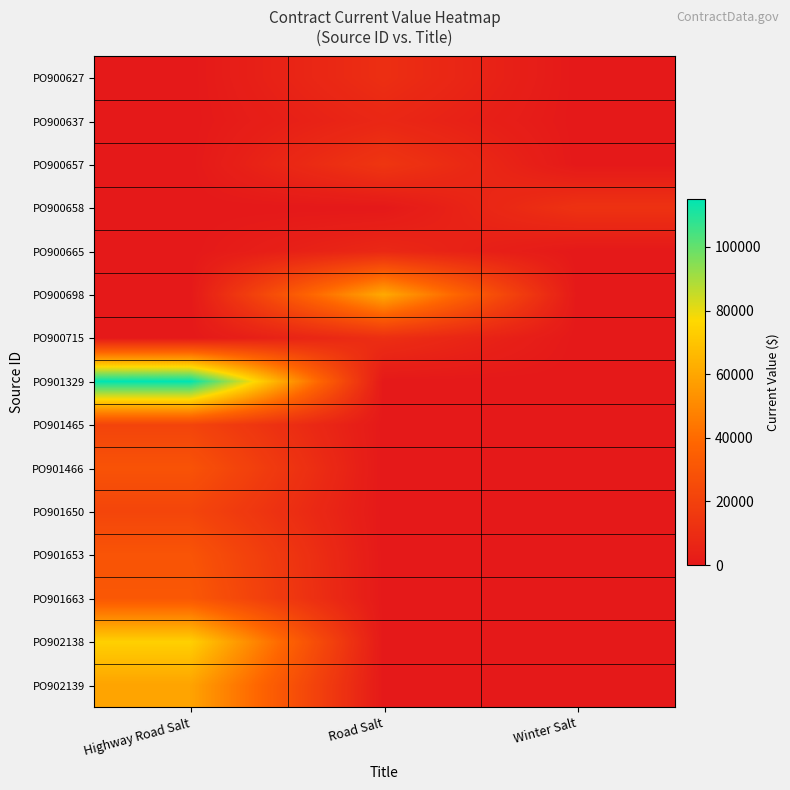

What is the difference between the highest and lowest values at Road Salt?

61100.6